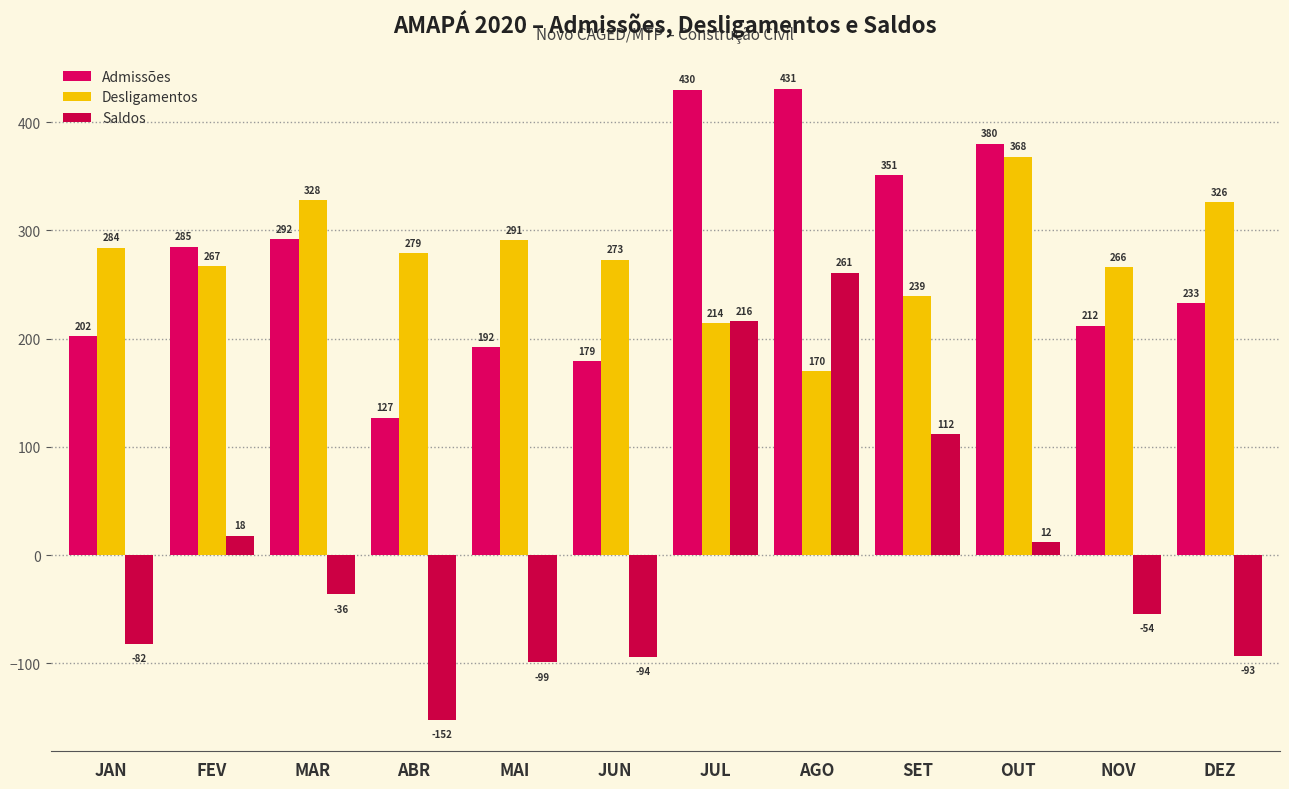

How many data points in Saldos are above -36?

5